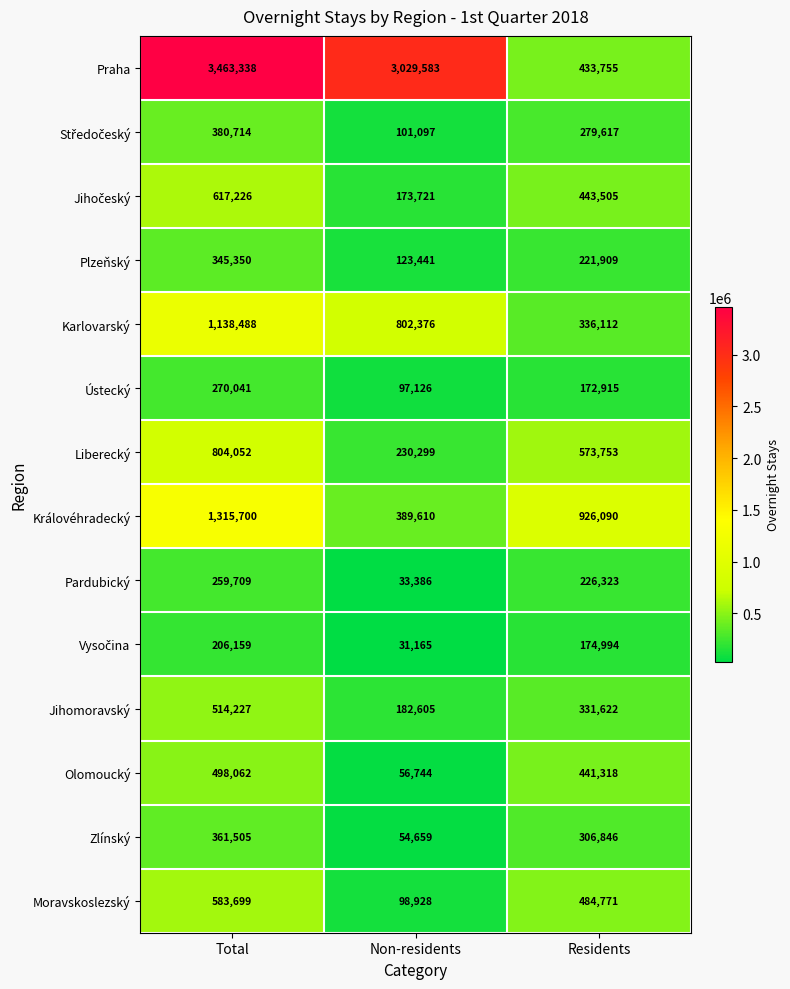

Rank the categories by Plzeňský value from highest to lowest.

Total, Residents, Non-residents